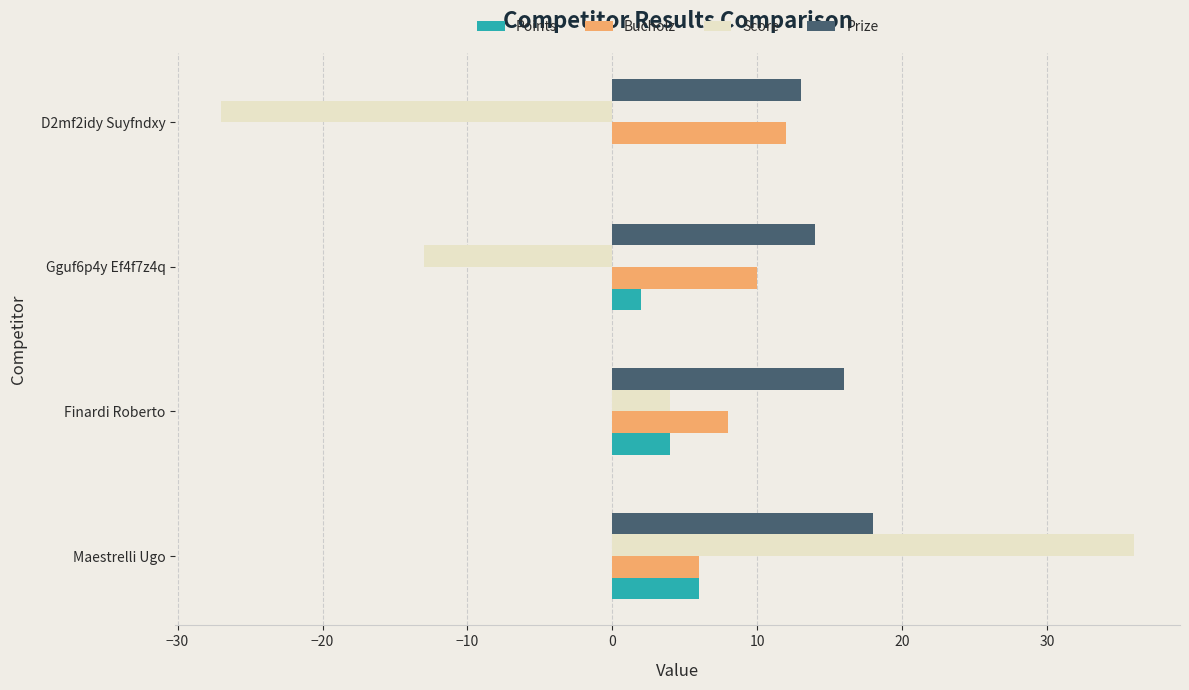

What is the sum of all Bucholz values?

36